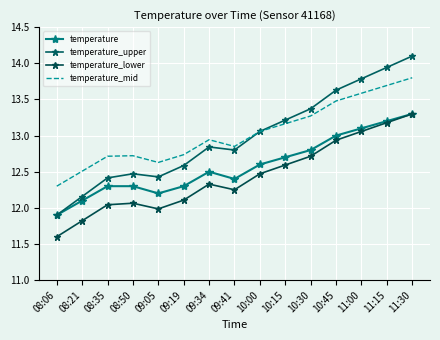

How many distinct data groups are displayed?

4